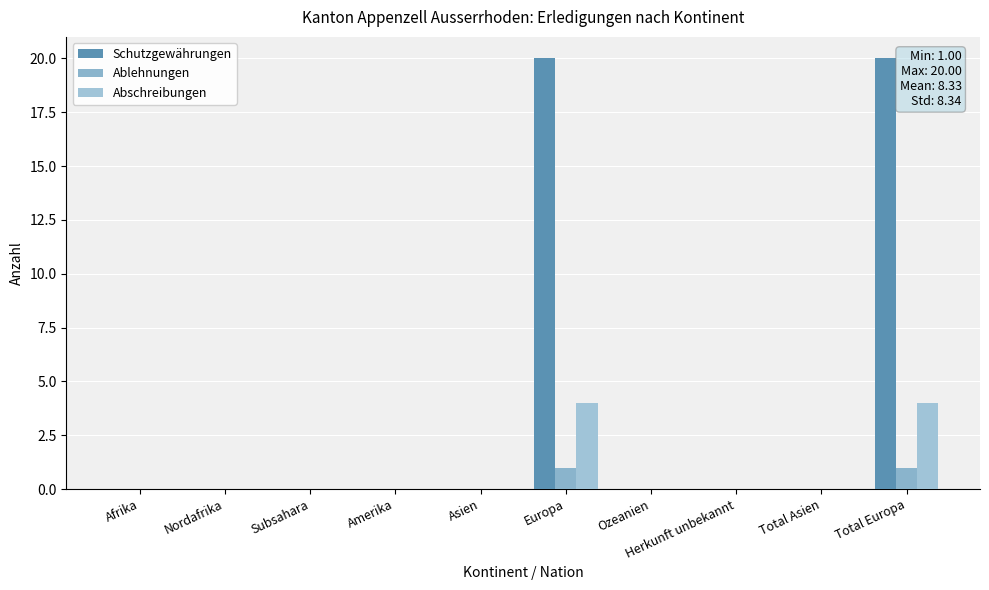

Reading left to right, list all the values displayed in this chart.

Schutzgewährungen: 0	0	0	0	0	20	0	0	0	20
Ablehnungen: 0	0	0	0	0	1	0	0	0	1
Abschreibungen: 0	0	0	0	0	4	0	0	0	4